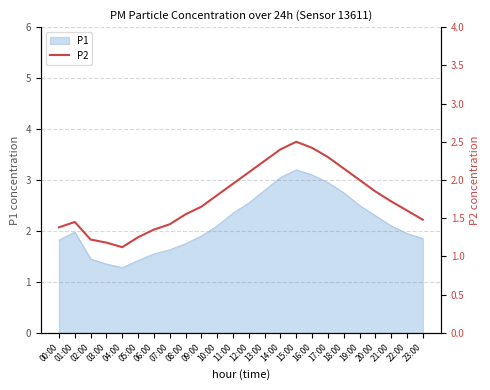

What is the maximum value shown in the chart?

2.5